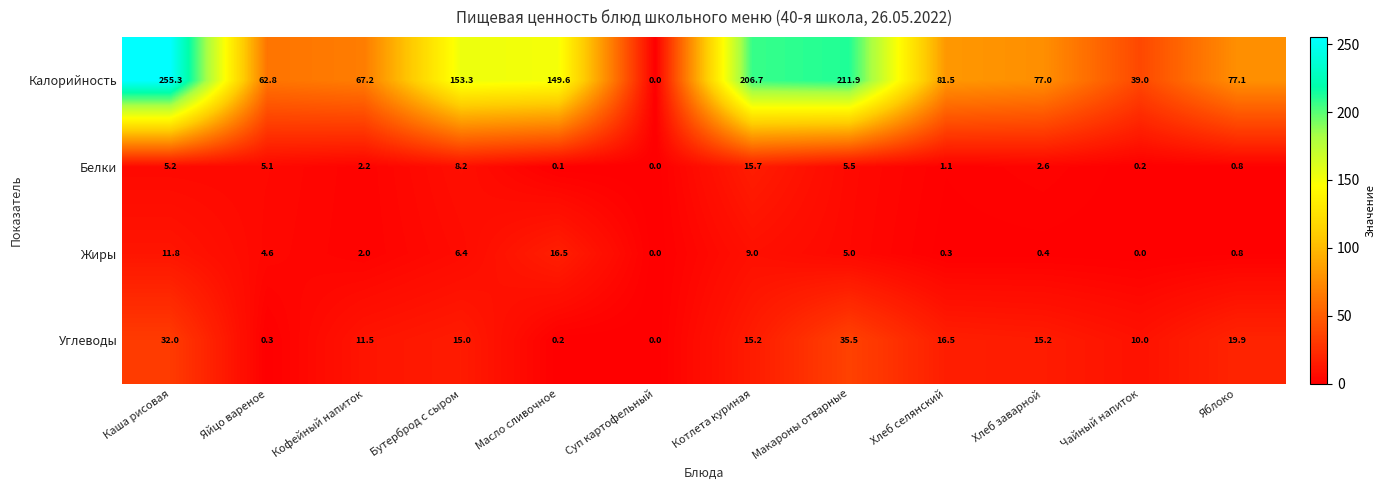

Rank the series by their maximum value, from highest to lowest.

Калорийность, Углеводы, Жиры, Белки